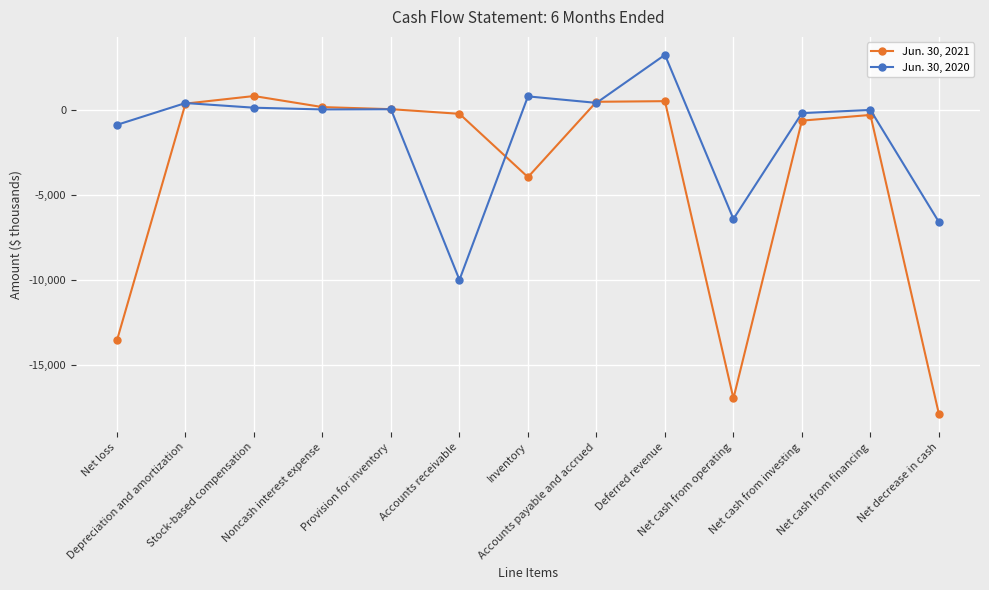

Which series has the widest spread of values?

Jun. 30, 2021